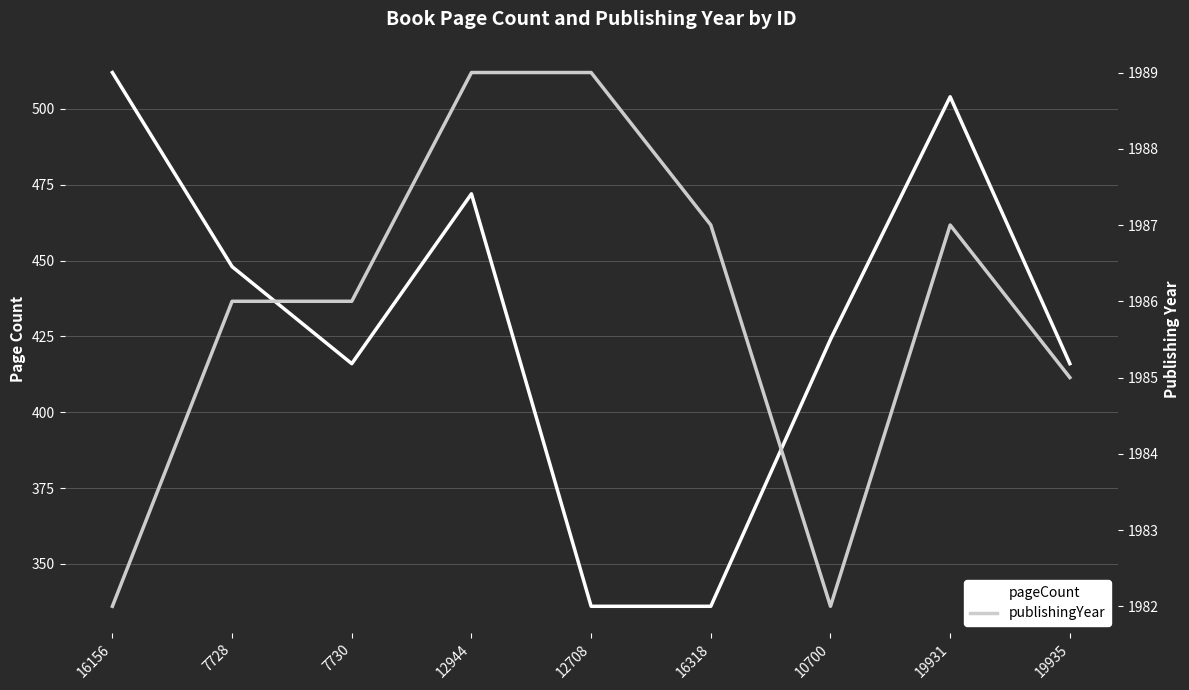

In pageCount, how many points are higher than both neighbors (excluding endpoints)?

2